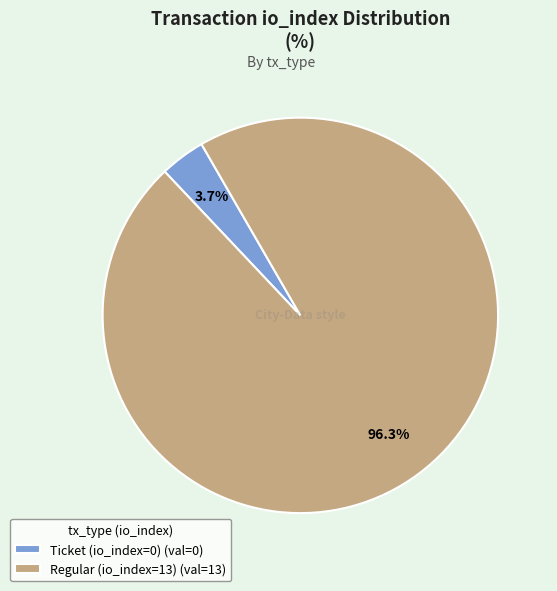

Which has a higher value, Regular (io_index=13) (val=13) or Ticket (io_index=0) (val=0)?

Regular (io_index=13) (val=13)